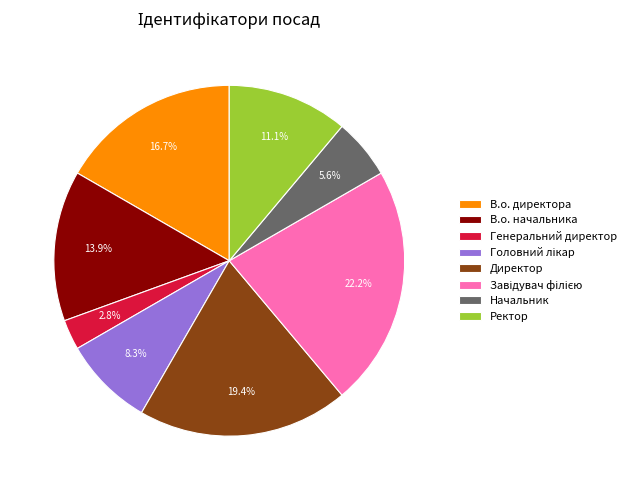

Do Ректор and В.о. директора together represent more than half of the pie?

No